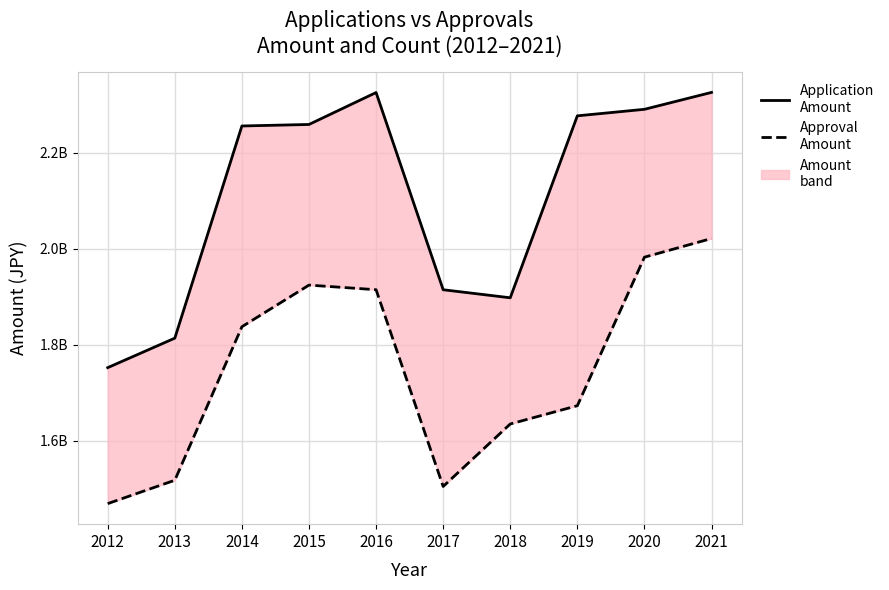

Which category has the highest value across all series?

2021